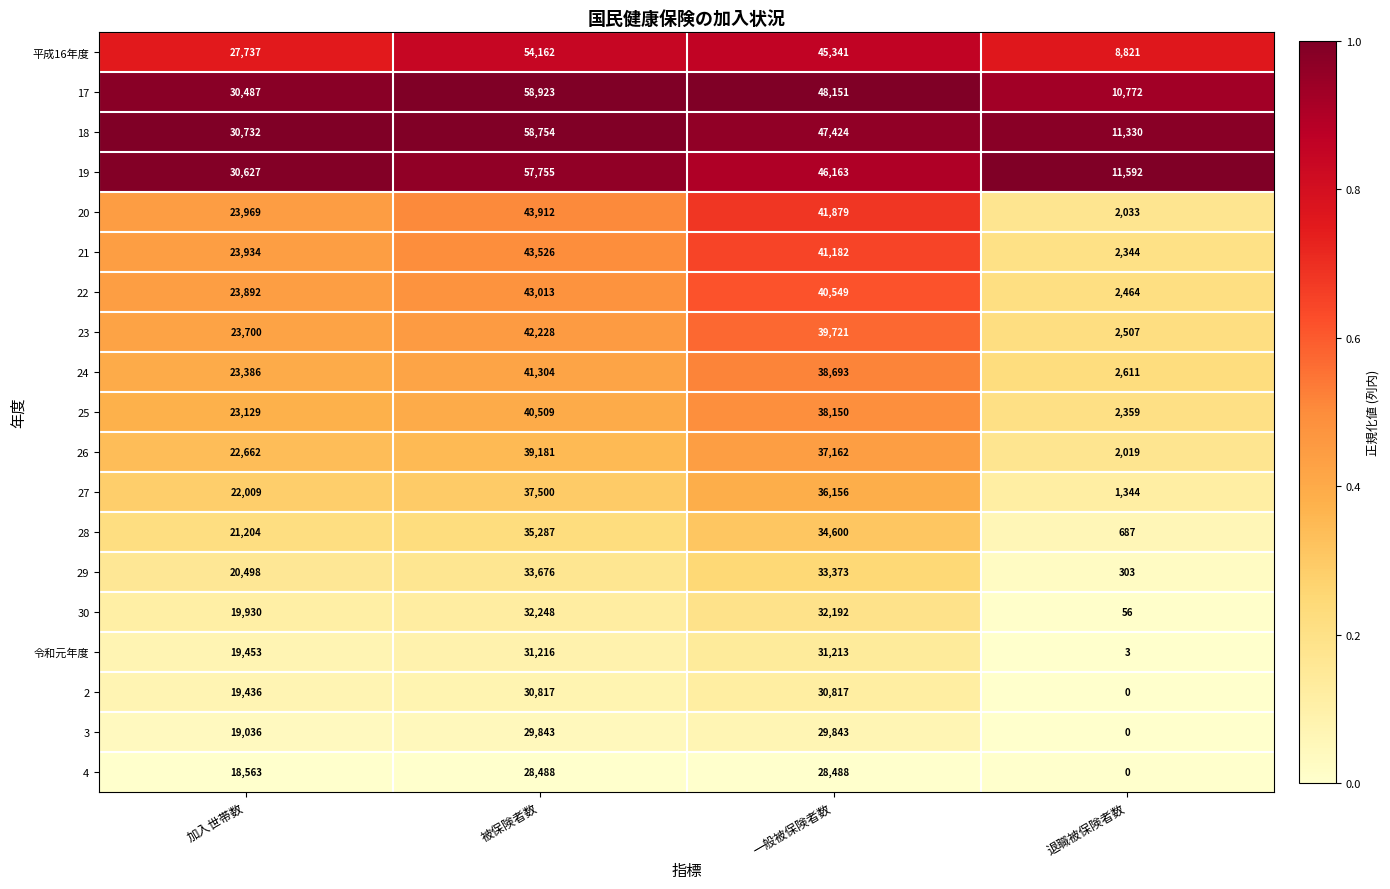

Which category has the lowest value in the 25 series?

退職被保険者数